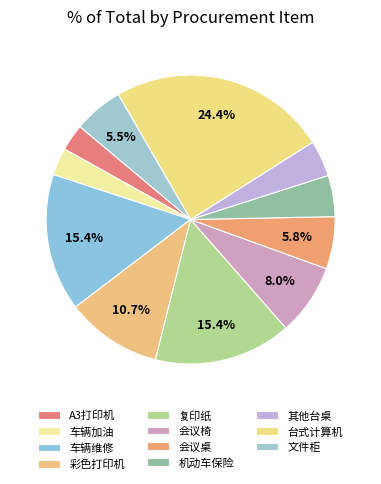

What is the total percentage of 会议椅 and 文件柜?

13.5%